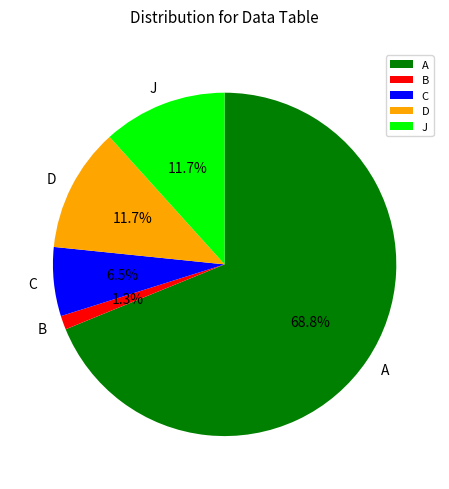

How much of the chart is everything except J?

88.3%